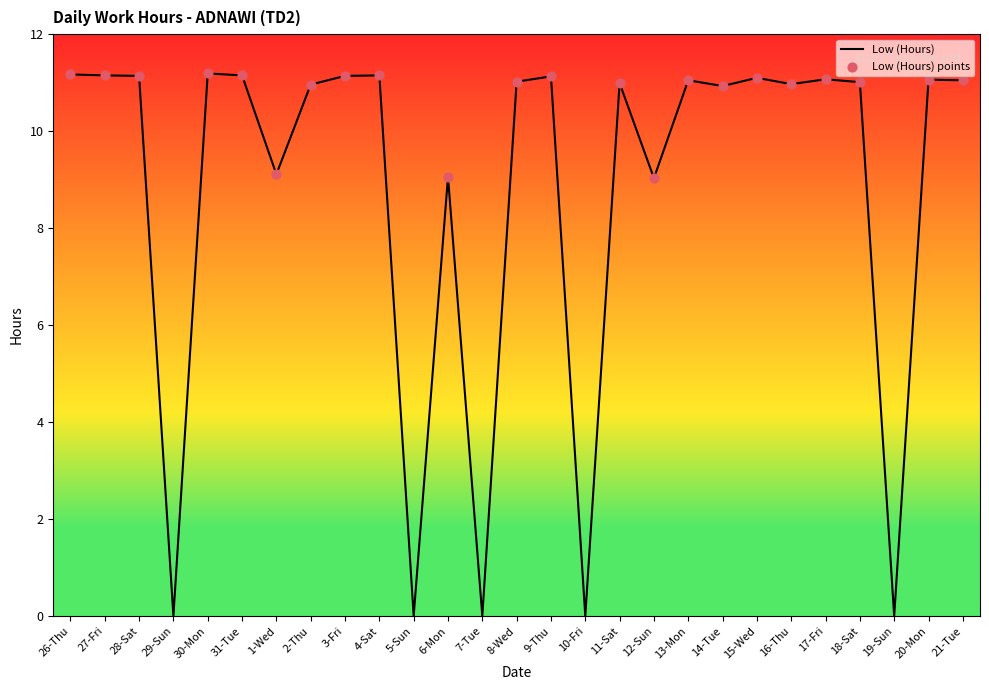

Between 1-Wed and 17-Fri, which is larger?

17-Fri